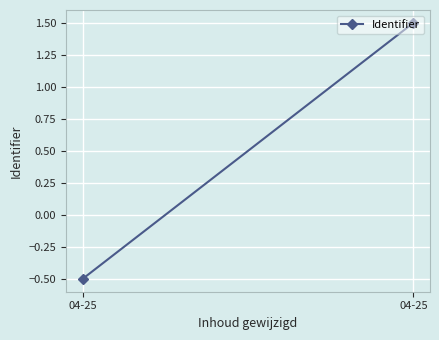

How many data points are less than 1?

1